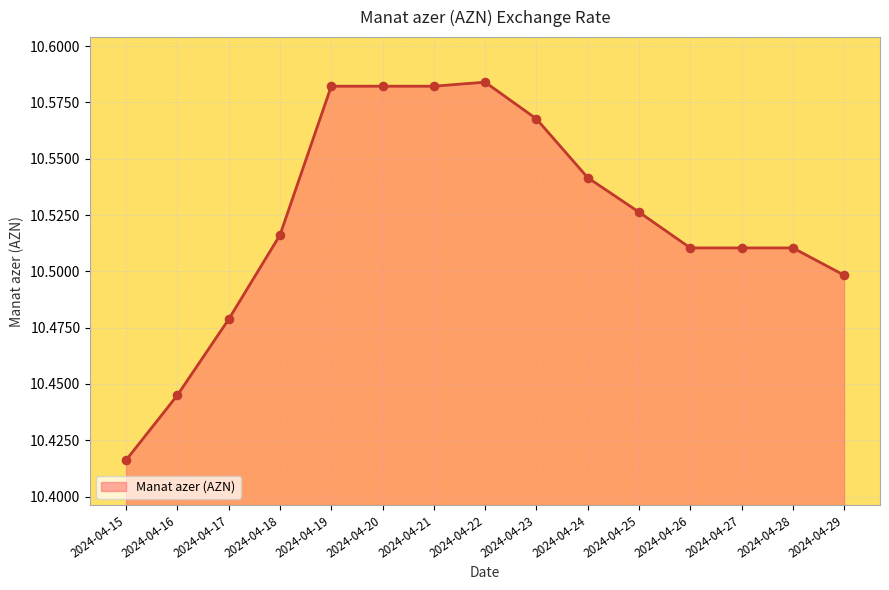

Which has a higher value, 2024-04-26 or 2024-04-19?

2024-04-19